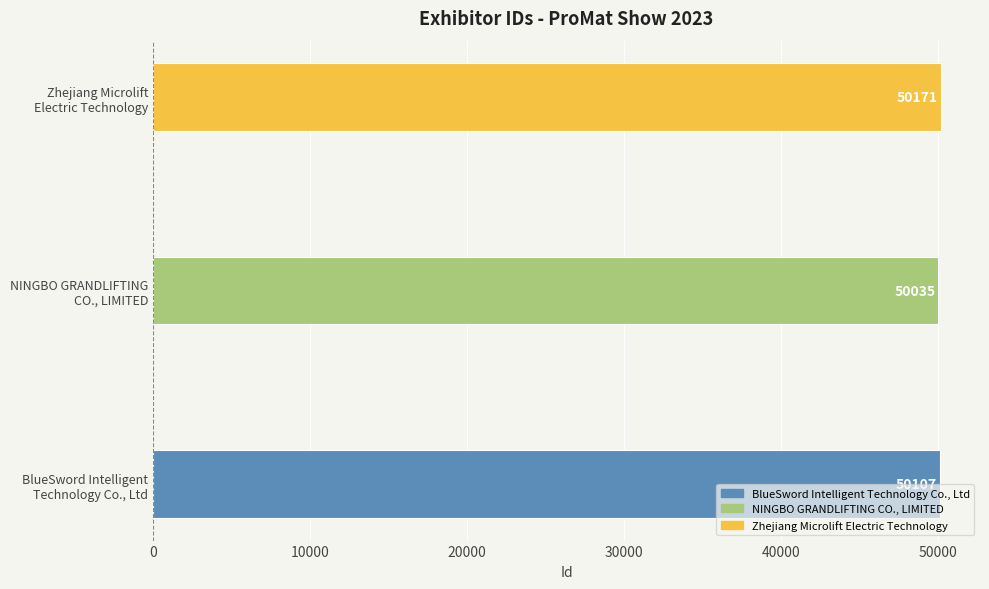

How many values are between 50035 and 50171?

3